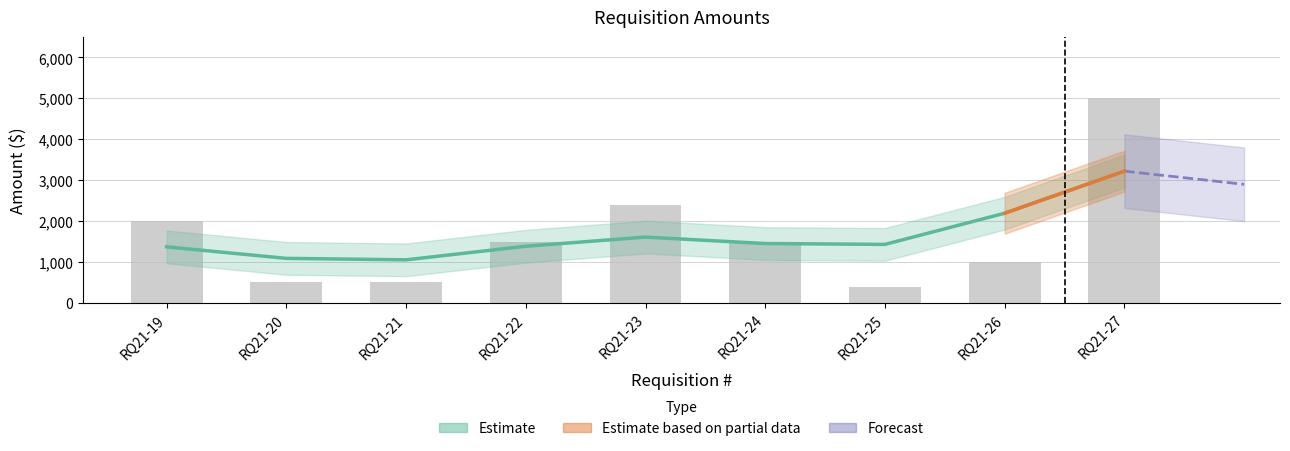

List the labels in order of value, smallest first.

RQ21-25, RQ21-20, RQ21-21, RQ21-26, RQ21-22, RQ21-24, RQ21-19, RQ21-23, RQ21-27